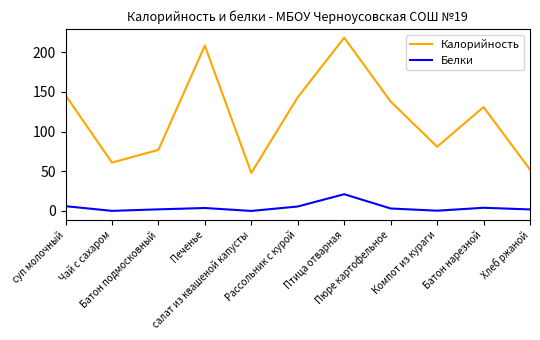

True or false: Калорийность has a value of 38.2 at Батон подмосковный.

False